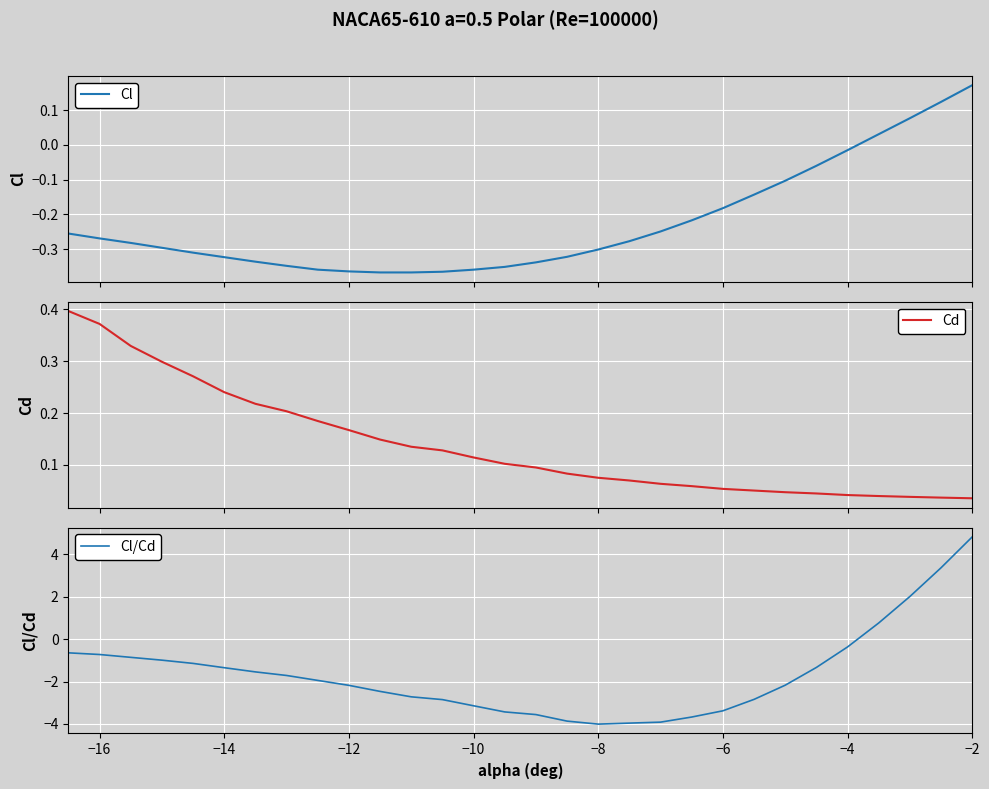

Which series has the largest total across all categories?

Cd